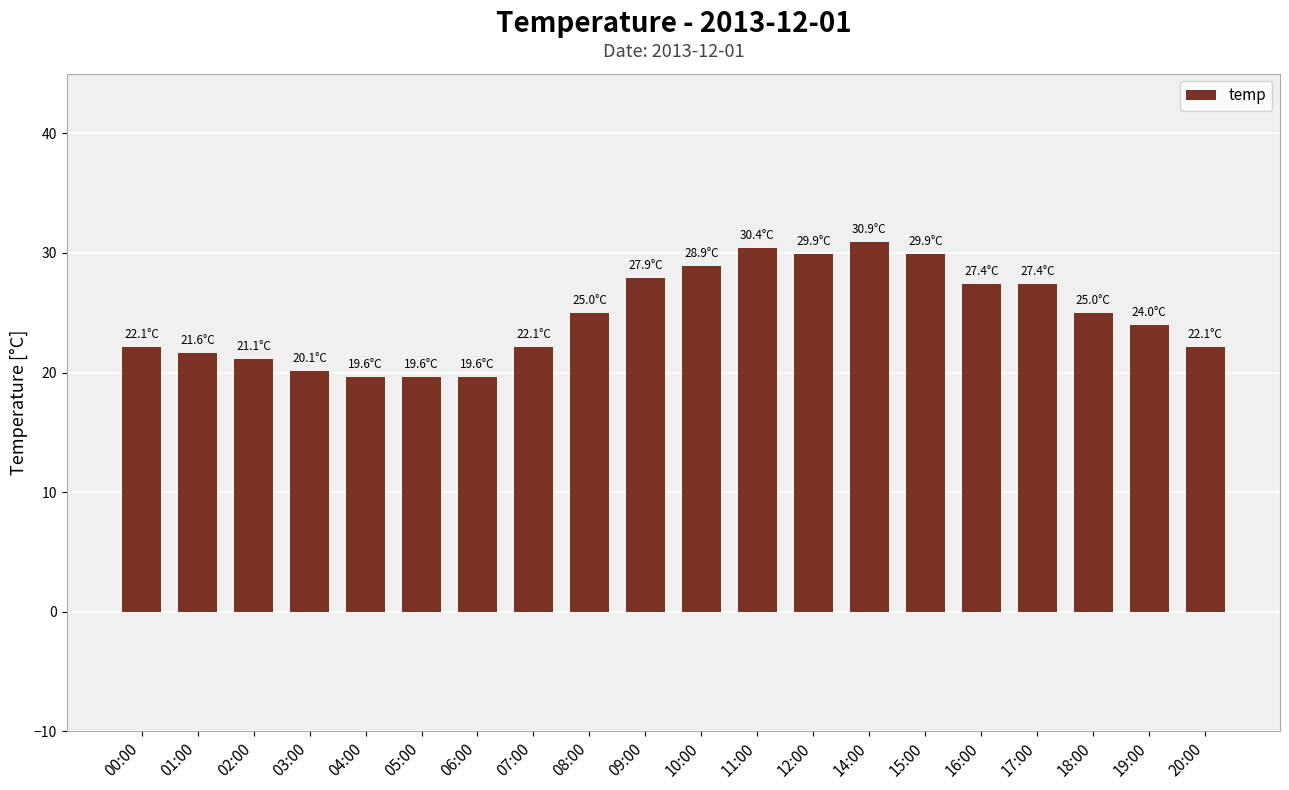

What is the change in value from 04:00 to 19:00?

+4.4